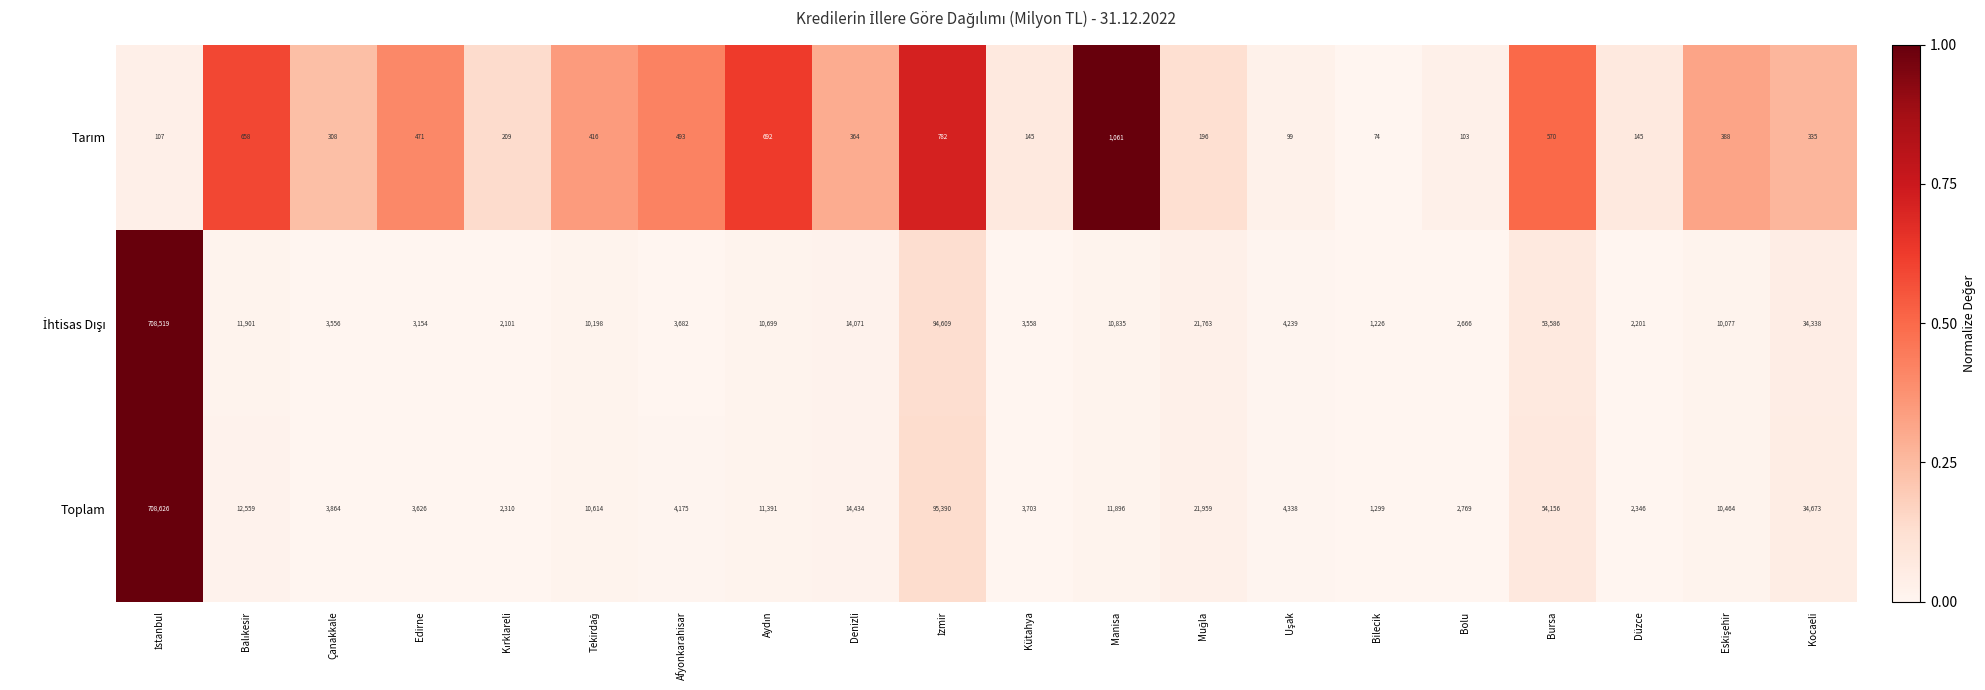

What is the sum of all Toplam values?

1014592